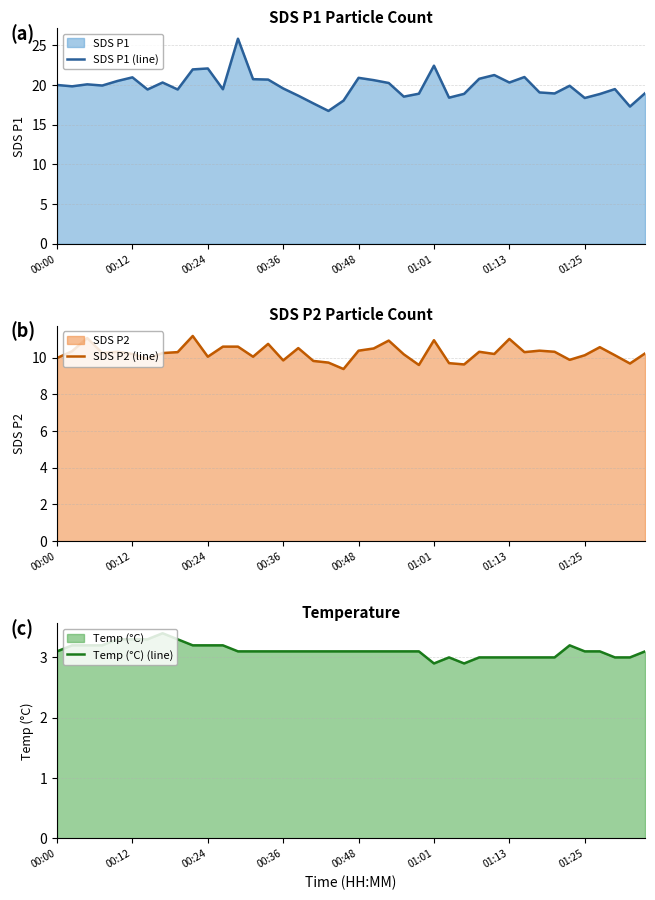

What is the maximum value for SDS P1 (line)?

25.9